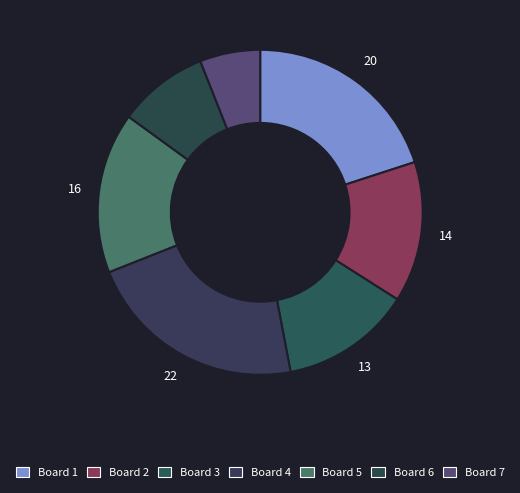

Is there any slice that represents more than half of the pie?

No